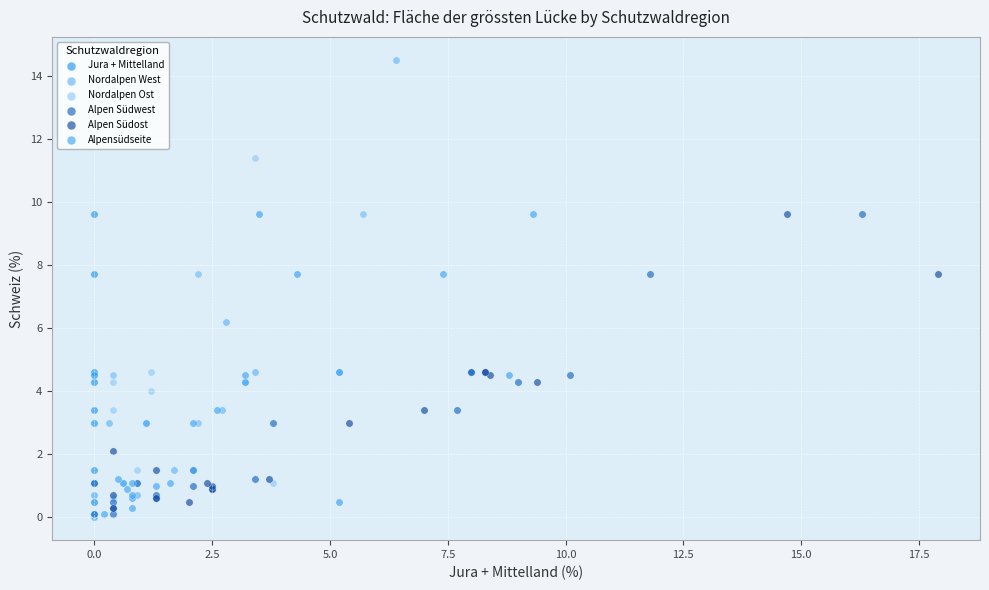

What are all the series names shown in the legend?

Jura + Mittelland, Nordalpen West, Nordalpen Ost, Alpen Südwest, Alpen Südost, Alpensüdseite